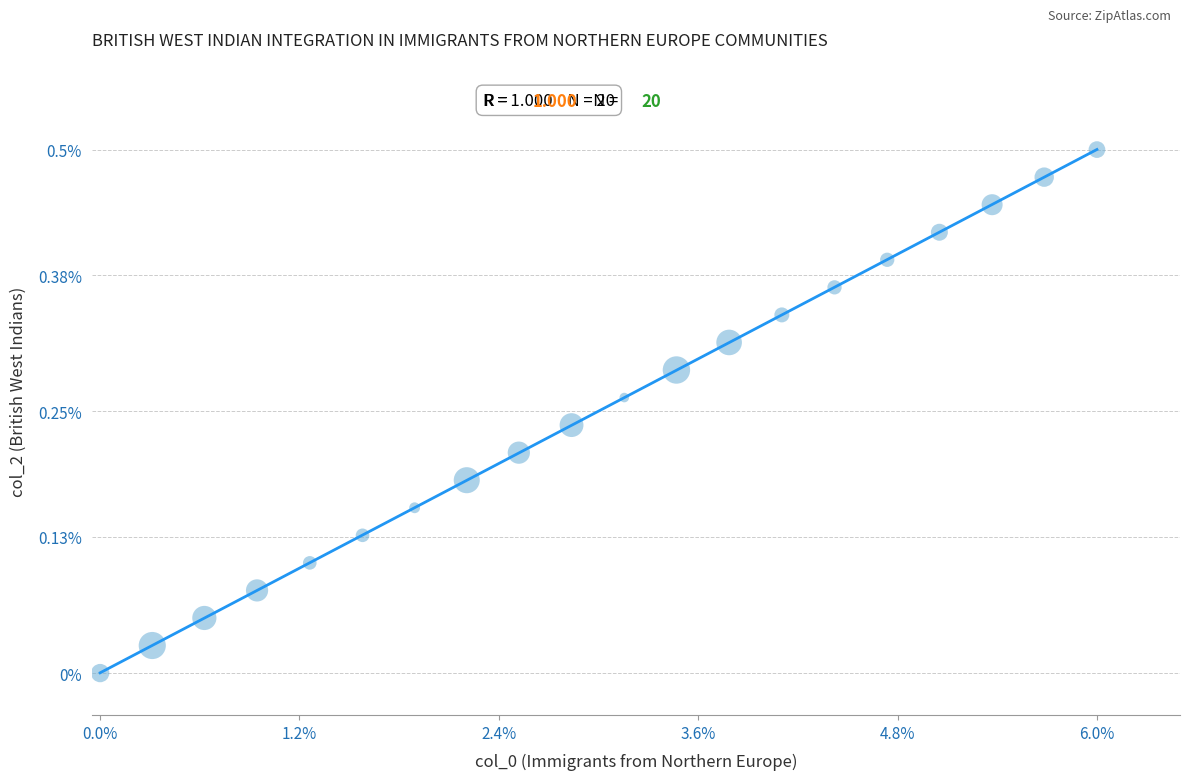

What is the range of X values (max minus min)?

6.0